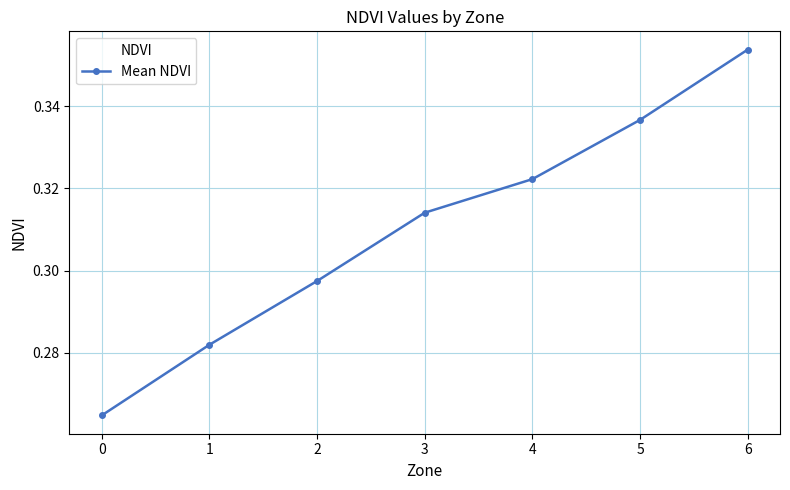

What is the sum of the values at 2 and 0?

0.6